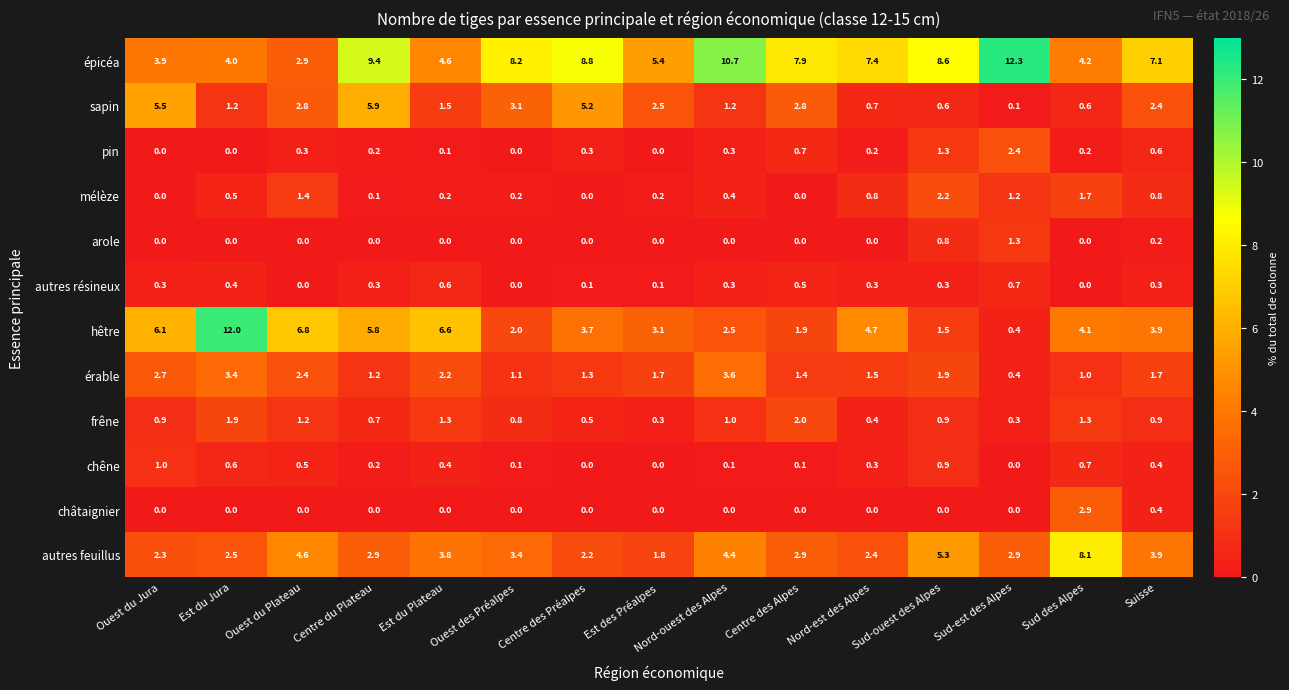

The value of arole at Sud-est des Alpes is 0.6. True or false?

False